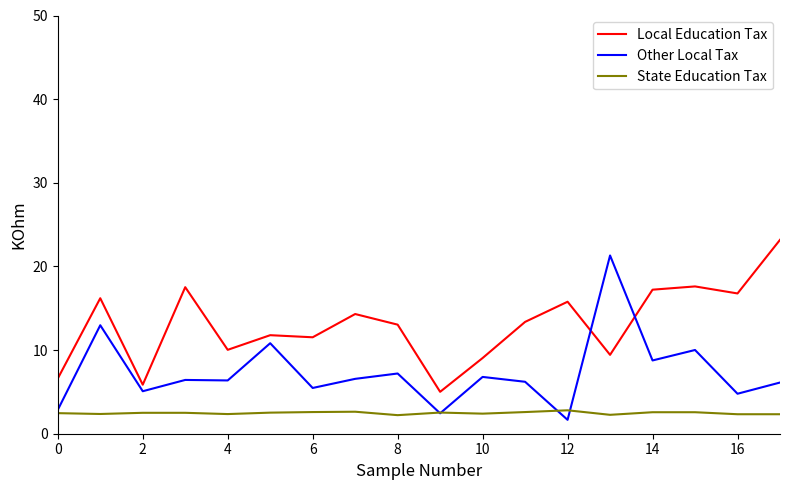

Rank the series by their average value, from lowest to highest.

State Education Tax, Other Local Tax, Local Education Tax